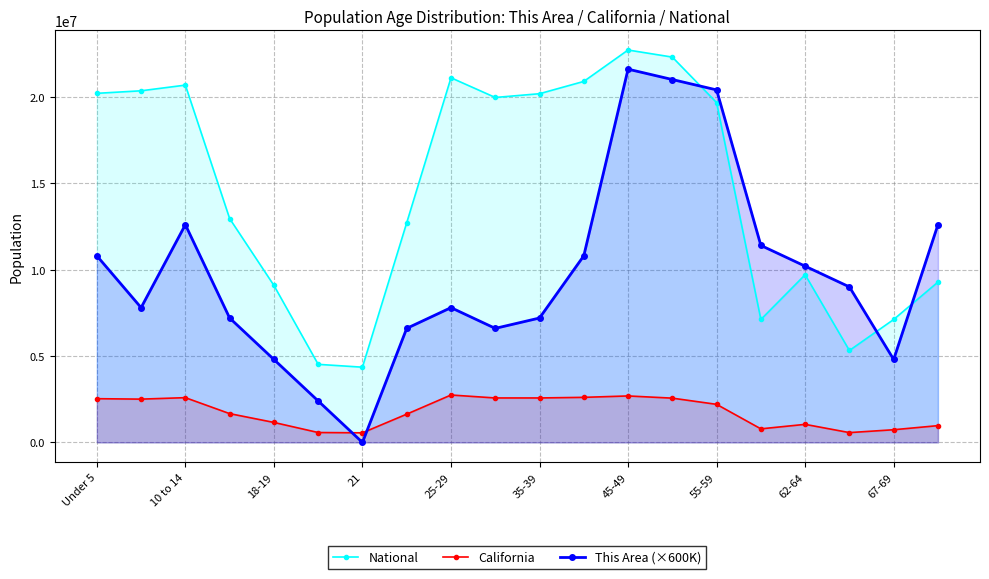

Does the chart have visible grid lines?

Yes